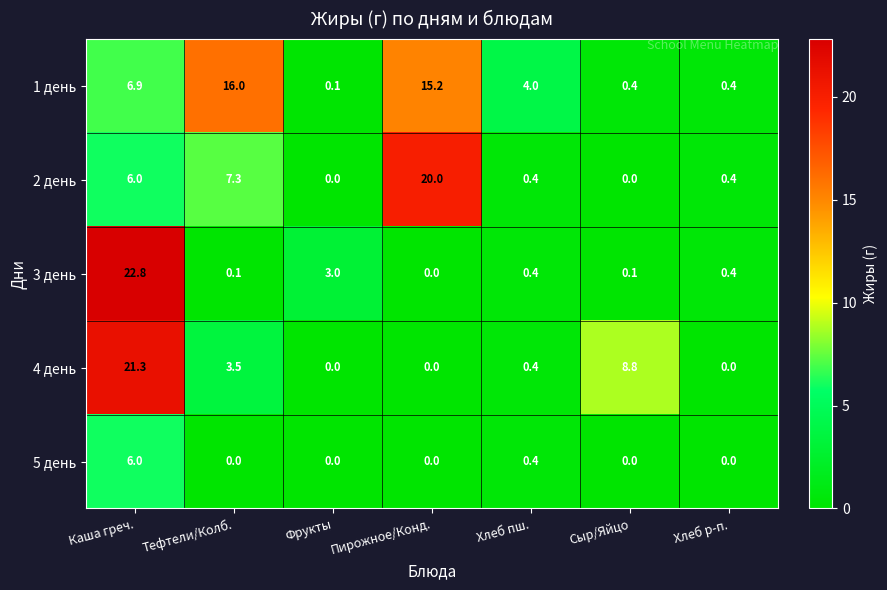

What is the total value across all series at Фрукты?

3.1